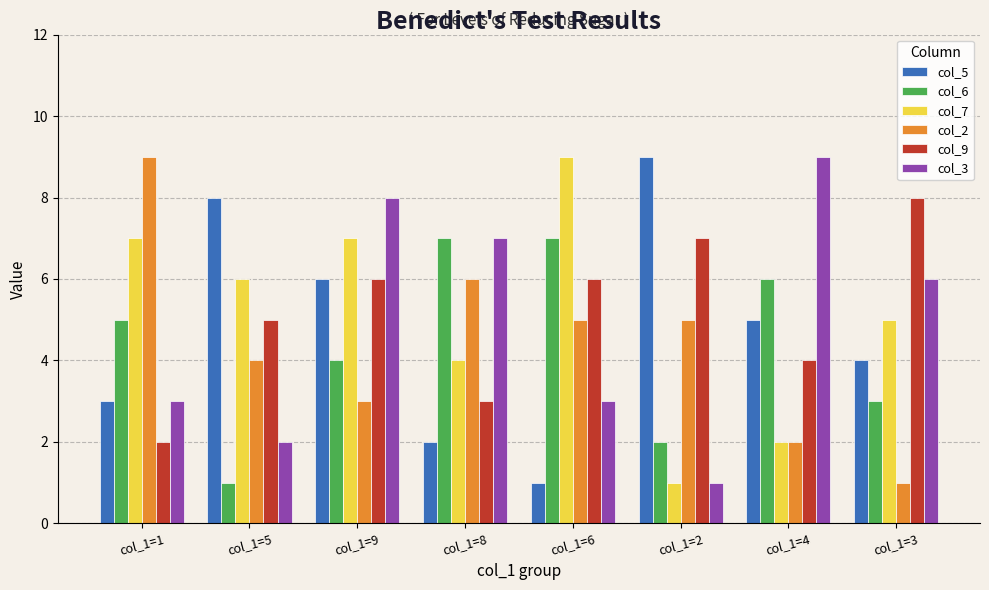

What is the smallest value displayed?

1